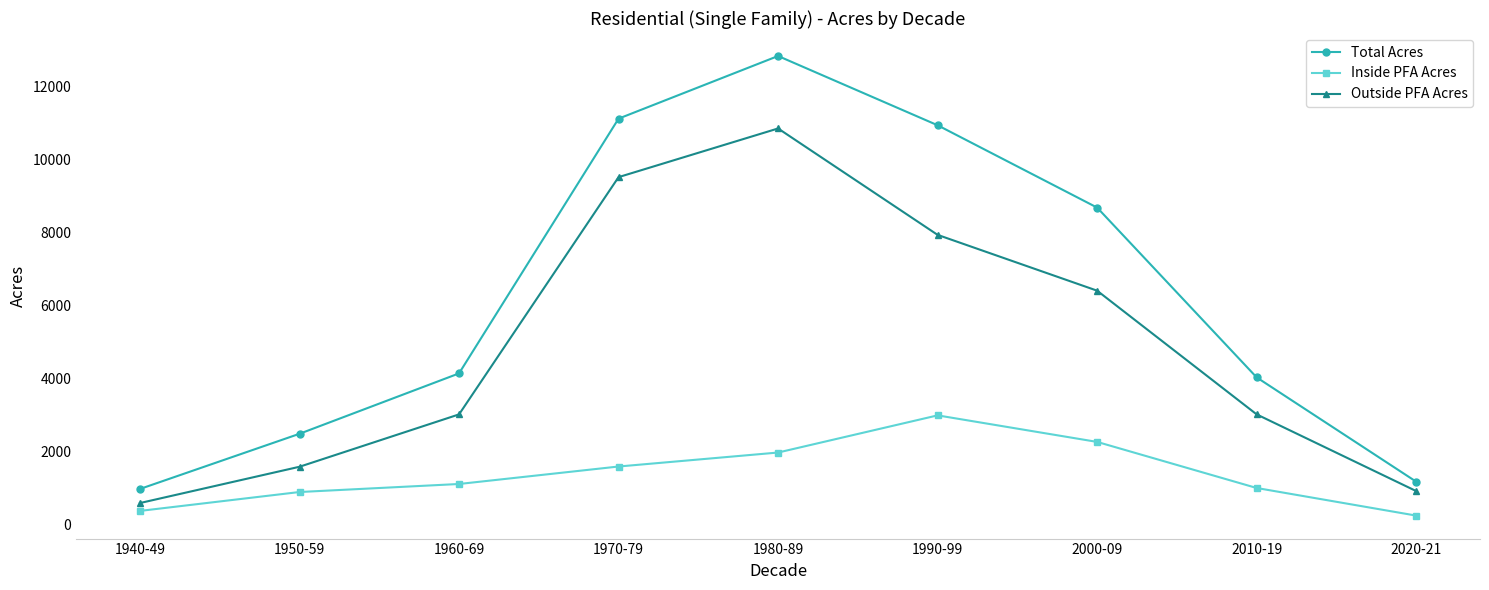

Does the chart have visible grid lines?

No